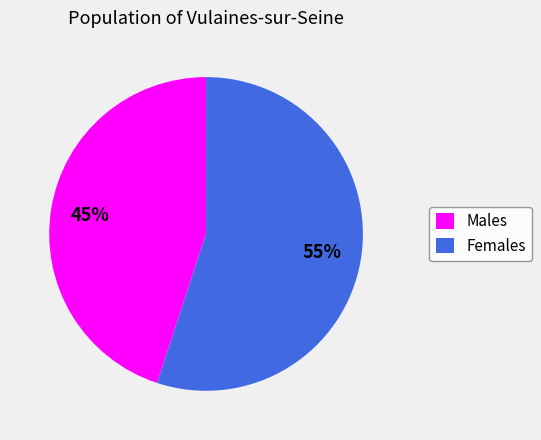

Which has a higher value, Males or Females?

Females